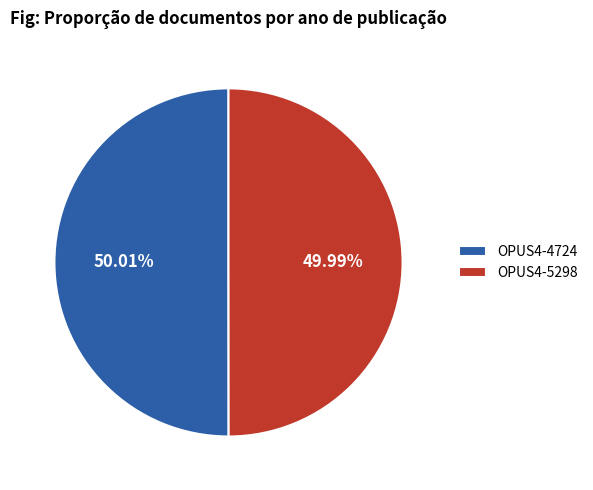

Does any single category account for the majority?

Yes